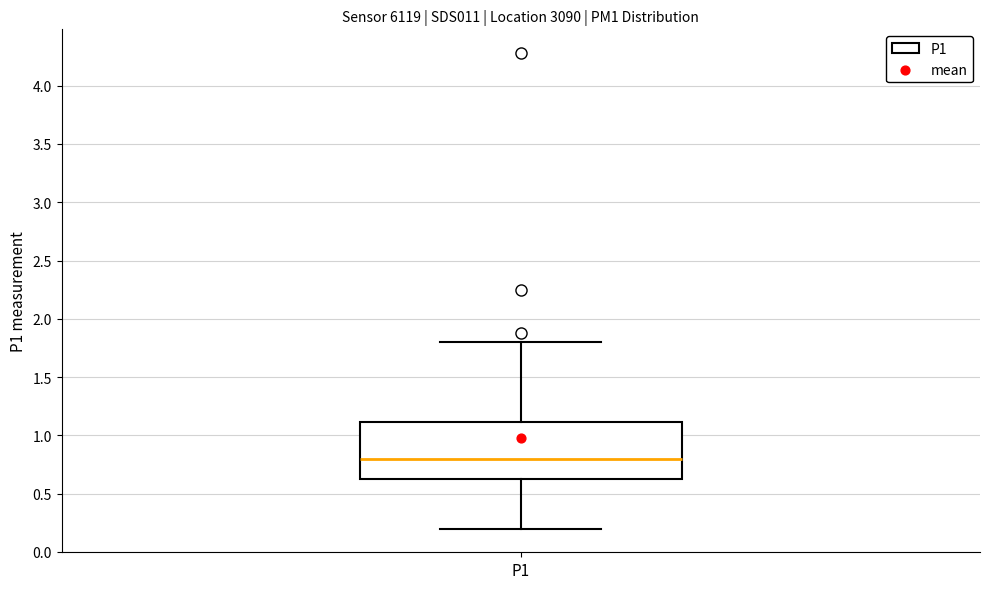

Transcribe this box plot: give where the median line is, the range the box spans, and where the two whiskers end, as read against the y-axis. The values are not printed on the chart, so give them approximately, as read against the axis.

median 0.8, box 0.6 to 1.1, whiskers 0.2 to 1.8